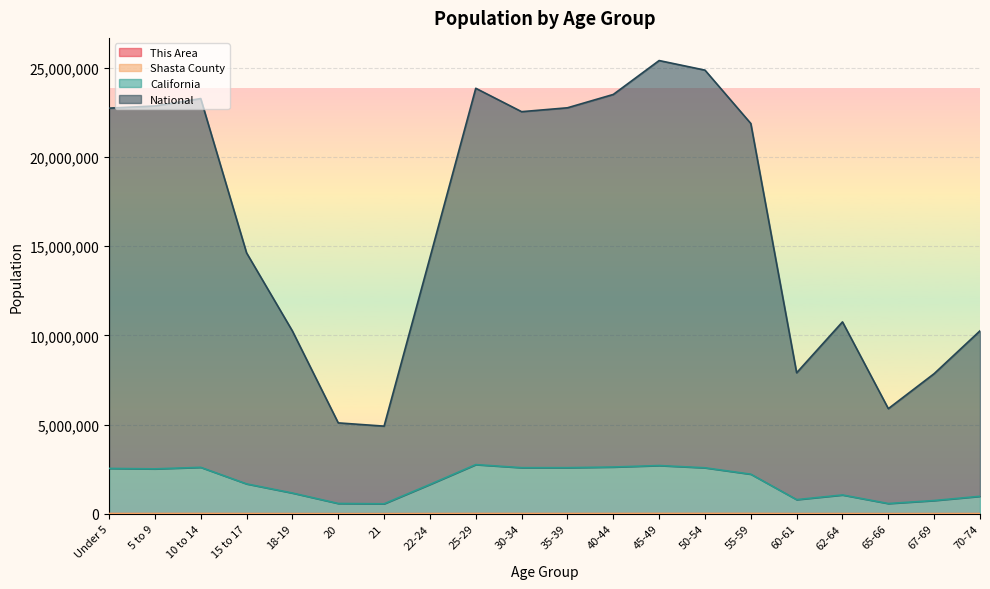

At 67-69, list the series in order from smallest to largest.

This Area, Shasta County, California, National